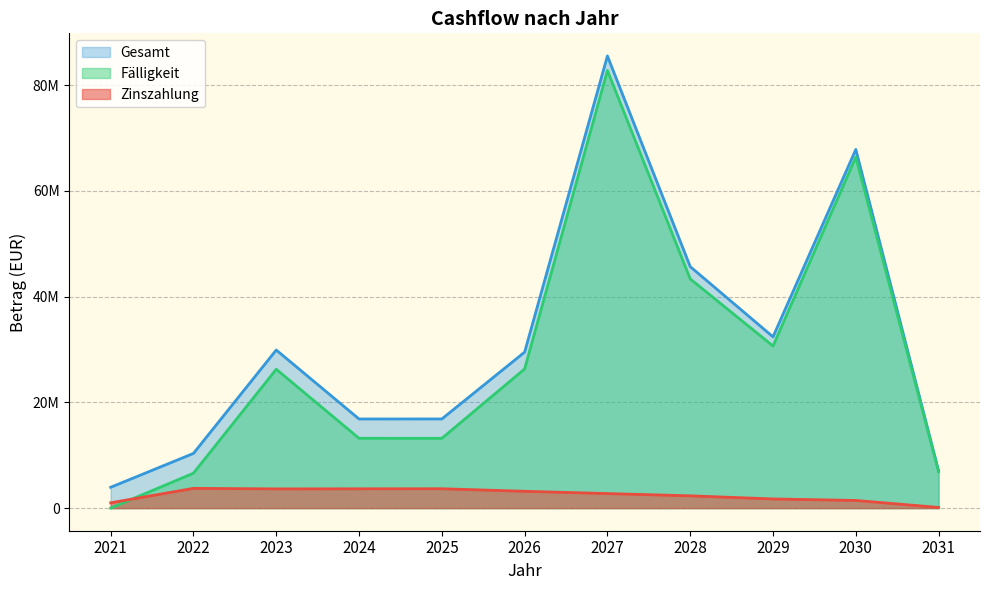

What is the value of the Fälligkeit point at the 9th from the left?

30664000.0